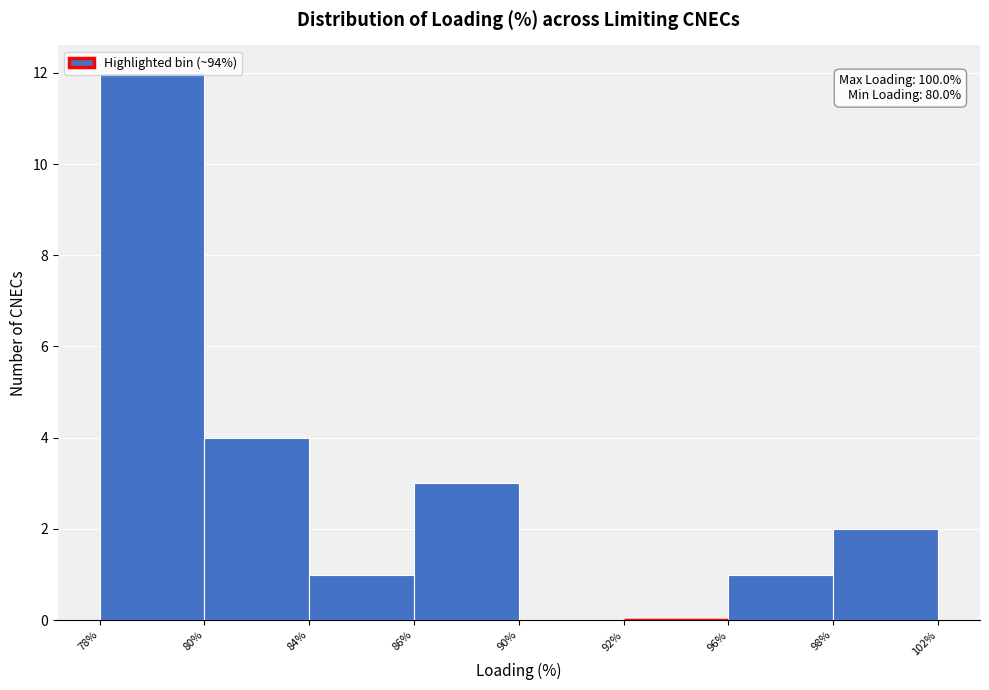

What is the sum of all values?

23